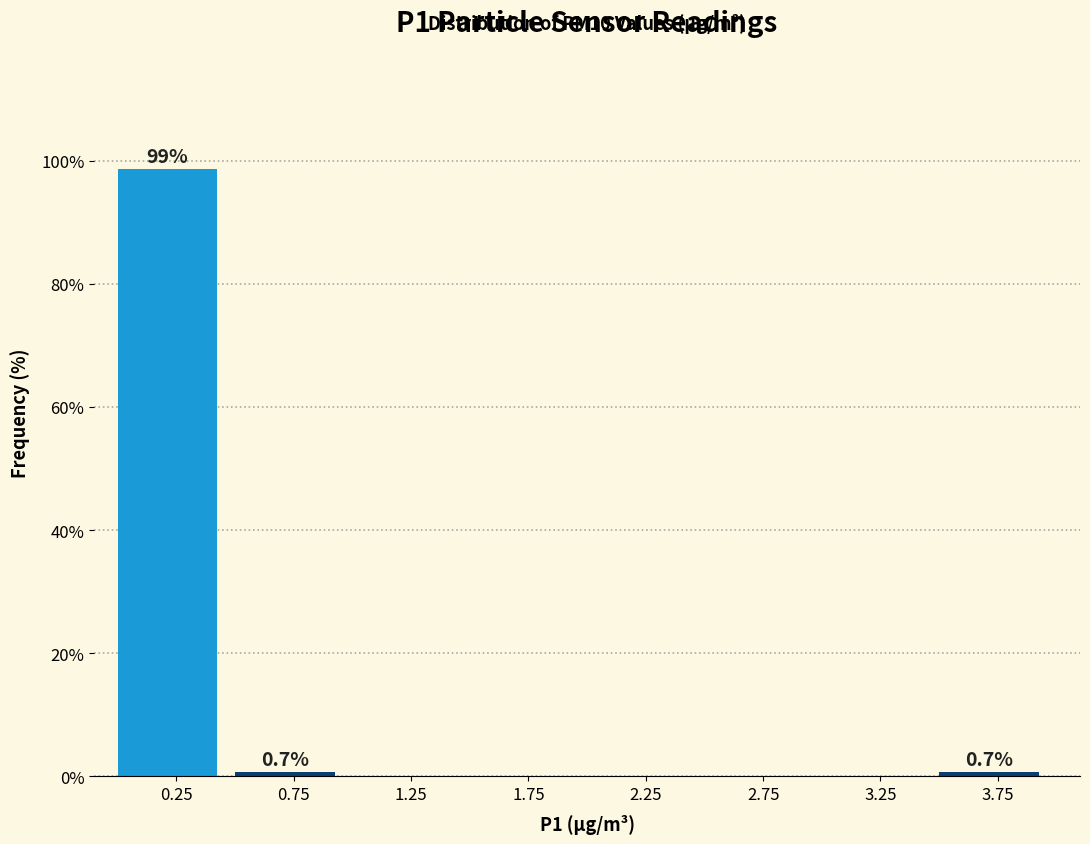

Which range on the x-axis has the tallest bar?

0.0 to 0.5